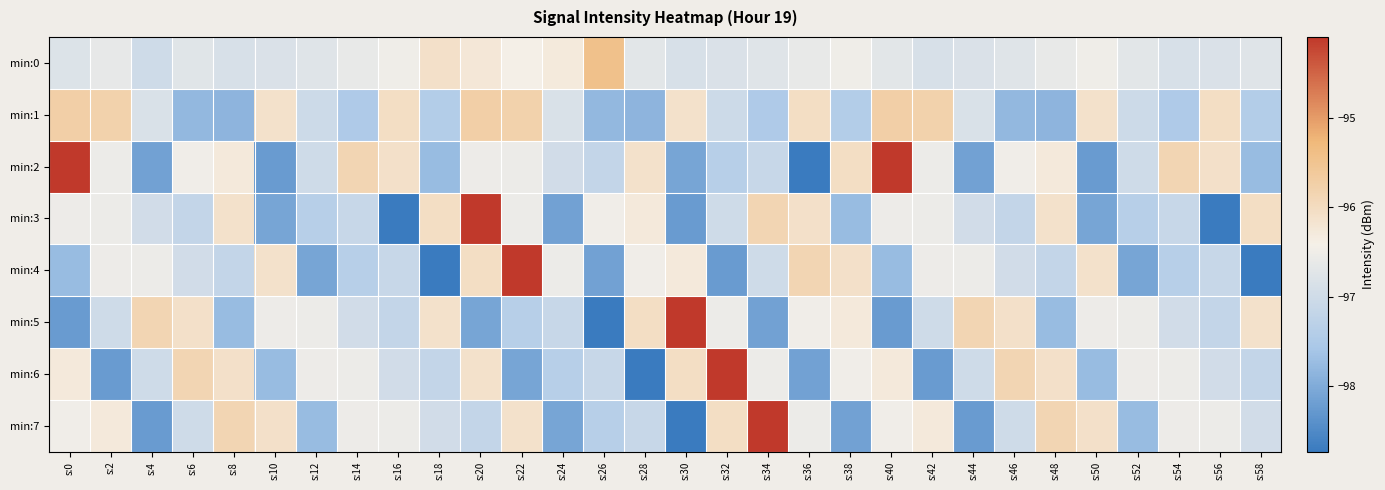

Reading right to left, transcribe all the data shown in this chart.

min:0: s:58=-96.8	s:56=-96.8	s:54=-96.9	s:52=-96.7	s:50=-96.5	s:48=-96.6	s:46=-96.8	s:44=-96.8	s:42=-96.9	s:40=-96.7	s:38=-96.5	s:36=-96.6	s:34=-96.8	s:32=-96.8	s:30=-96.9	s:28=-96.7	s:26=-95.4	s:24=-96.3	s:22=-96.4	s:20=-96.2	s:18=-96.1	s:16=-96.5	s:14=-96.6	s:12=-96.8	s:10=-96.8	s:8=-96.9	s:6=-96.7	s:4=-97.0	s:2=-96.6	s:0=-96.8
min:1: s:58=-97.4	s:56=-96.0	s:54=-97.5	s:52=-97.0	s:50=-96.1	s:48=-97.9	s:46=-97.8	s:44=-96.8	s:42=-95.8	s:40=-95.7	s:38=-97.4	s:36=-96.0	s:34=-97.5	s:32=-97.0	s:30=-96.1	s:28=-97.9	s:26=-97.8	s:24=-96.8	s:22=-95.8	s:20=-95.7	s:18=-97.4	s:16=-96.0	s:14=-97.5	s:12=-97.0	s:10=-96.1	s:8=-97.9	s:6=-97.8	s:4=-96.8	s:2=-95.8	s:0=-95.7
min:2: s:58=-97.8	s:56=-96.1	s:54=-95.9	s:52=-97.0	s:50=-98.2	s:48=-96.3	s:46=-96.5	s:44=-98.2	s:42=-96.5	s:40=-94.1	s:38=-96.0	s:36=-98.7	s:34=-97.1	s:32=-97.4	s:30=-98.1	s:28=-96.1	s:26=-97.2	s:24=-97.0	s:22=-96.6	s:20=-96.5	s:18=-97.8	s:16=-96.1	s:14=-95.9	s:12=-97.0	s:10=-98.2	s:8=-96.3	s:6=-96.5	s:4=-98.2	s:2=-96.5	s:0=-94.1
min:3: s:58=-96.0	s:56=-98.7	s:54=-97.1	s:52=-97.4	s:50=-98.1	s:48=-96.1	s:46=-97.2	s:44=-97.0	s:42=-96.6	s:40=-96.5	s:38=-97.8	s:36=-96.1	s:34=-95.9	s:32=-97.0	s:30=-98.2	s:28=-96.3	s:26=-96.5	s:24=-98.2	s:22=-96.5	s:20=-94.1	s:18=-96.0	s:16=-98.7	s:14=-97.1	s:12=-97.4	s:10=-98.1	s:8=-96.1	s:6=-97.2	s:4=-97.0	s:2=-96.6	s:0=-96.5
min:4: s:58=-98.7	s:56=-97.1	s:54=-97.4	s:52=-98.1	s:50=-96.1	s:48=-97.2	s:46=-97.0	s:44=-96.6	s:42=-96.5	s:40=-97.8	s:38=-96.1	s:36=-95.9	s:34=-97.0	s:32=-98.2	s:30=-96.3	s:28=-96.5	s:26=-98.2	s:24=-96.5	s:22=-94.1	s:20=-96.0	s:18=-98.7	s:16=-97.1	s:14=-97.4	s:12=-98.1	s:10=-96.1	s:8=-97.2	s:6=-97.0	s:4=-96.6	s:2=-96.5	s:0=-97.8
min:5: s:58=-96.1	s:56=-97.2	s:54=-97.0	s:52=-96.6	s:50=-96.5	s:48=-97.8	s:46=-96.1	s:44=-95.9	s:42=-97.0	s:40=-98.2	s:38=-96.3	s:36=-96.5	s:34=-98.2	s:32=-96.5	s:30=-94.1	s:28=-96.0	s:26=-98.7	s:24=-97.1	s:22=-97.4	s:20=-98.1	s:18=-96.1	s:16=-97.2	s:14=-97.0	s:12=-96.6	s:10=-96.5	s:8=-97.8	s:6=-96.1	s:4=-95.9	s:2=-97.0	s:0=-98.2
min:6: s:58=-97.2	s:56=-97.0	s:54=-96.6	s:52=-96.5	s:50=-97.8	s:48=-96.1	s:46=-95.9	s:44=-97.0	s:42=-98.2	s:40=-96.3	s:38=-96.5	s:36=-98.2	s:34=-96.5	s:32=-94.1	s:30=-96.0	s:28=-98.7	s:26=-97.1	s:24=-97.4	s:22=-98.1	s:20=-96.1	s:18=-97.2	s:16=-97.0	s:14=-96.6	s:12=-96.5	s:10=-97.8	s:8=-96.1	s:6=-95.9	s:4=-97.0	s:2=-98.2	s:0=-96.3
min:7: s:58=-97.0	s:56=-96.6	s:54=-96.5	s:52=-97.8	s:50=-96.1	s:48=-95.9	s:46=-97.0	s:44=-98.2	s:42=-96.3	s:40=-96.5	s:38=-98.2	s:36=-96.5	s:34=-94.1	s:32=-96.0	s:30=-98.7	s:28=-97.1	s:26=-97.4	s:24=-98.1	s:22=-96.1	s:20=-97.2	s:18=-97.0	s:16=-96.6	s:14=-96.5	s:12=-97.8	s:10=-96.1	s:8=-95.9	s:6=-97.0	s:4=-98.2	s:2=-96.3	s:0=-96.5